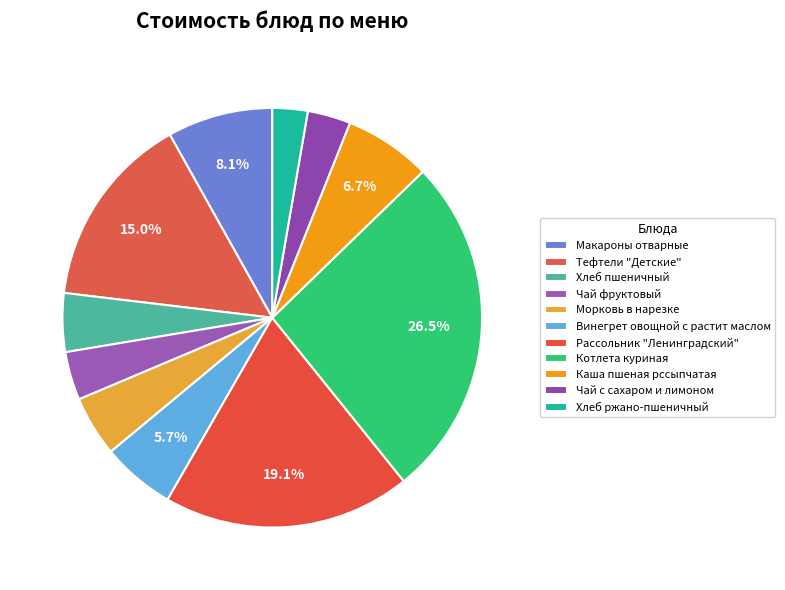

Count the number of slices in the pie.

11